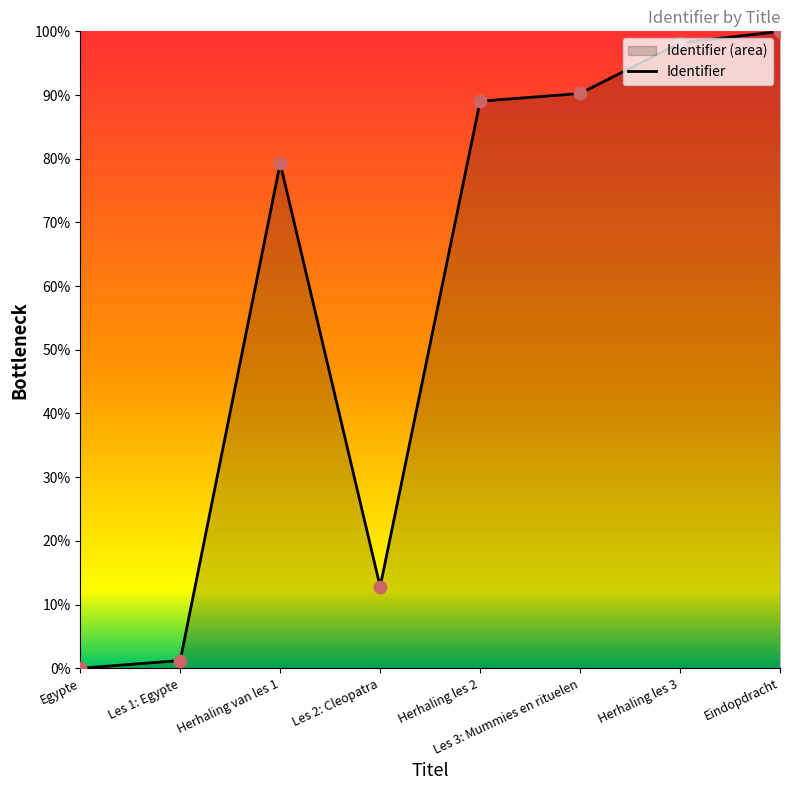

What is the change in value from Egypte to Les 1: Egypte?

+1.2